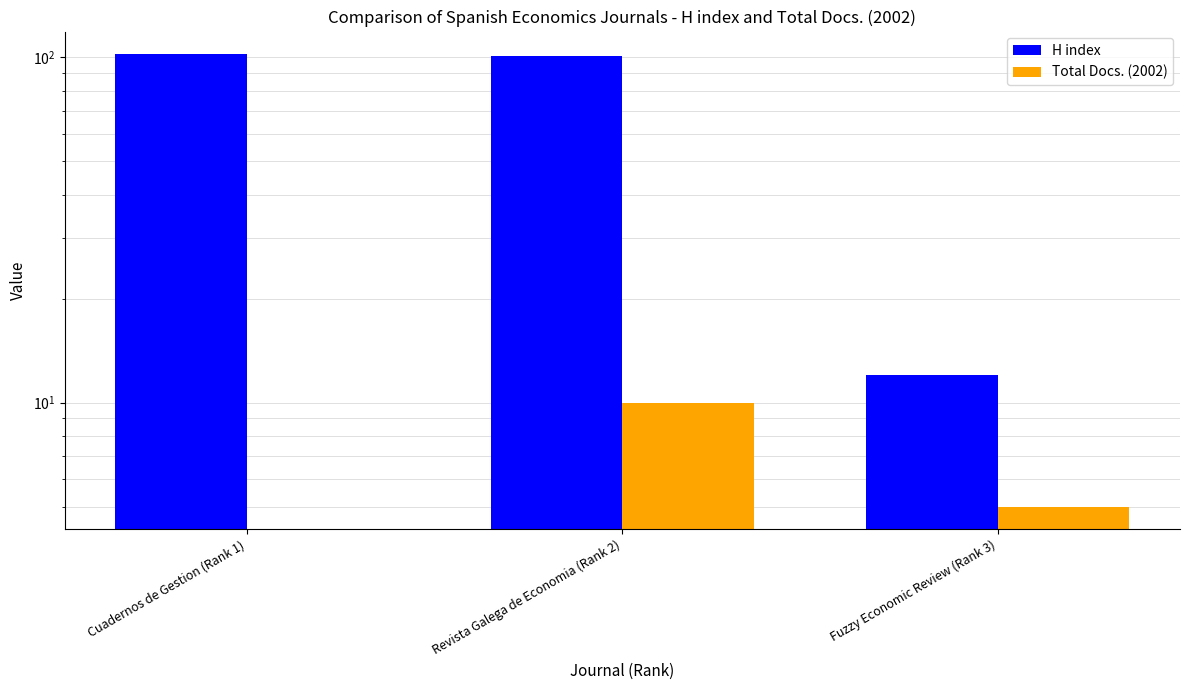

Reading right to left, extract all data points from this chart.

H index: 12	101	102
Total Docs. (2002): 5	10	0